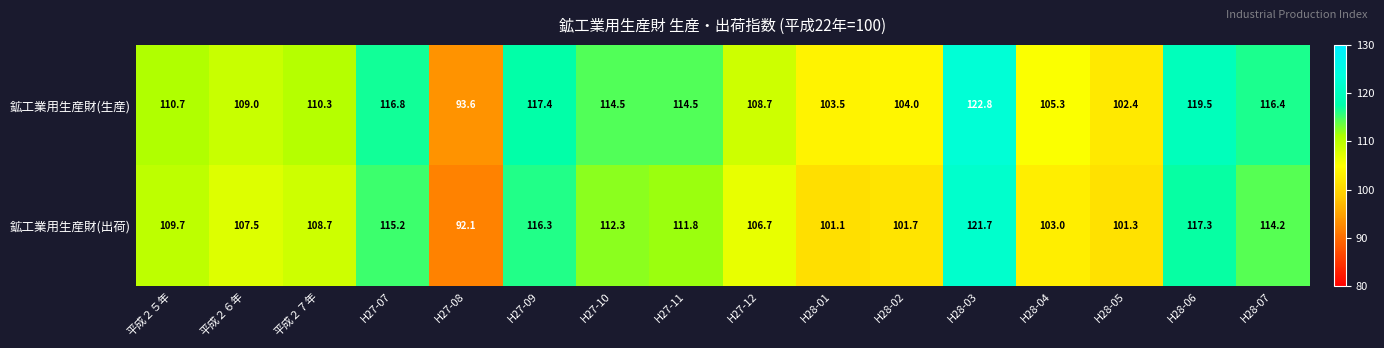

At H28-07, list the series in order from smallest to largest.

鉱工業用生産財(出荷), 鉱工業用生産財(生産)